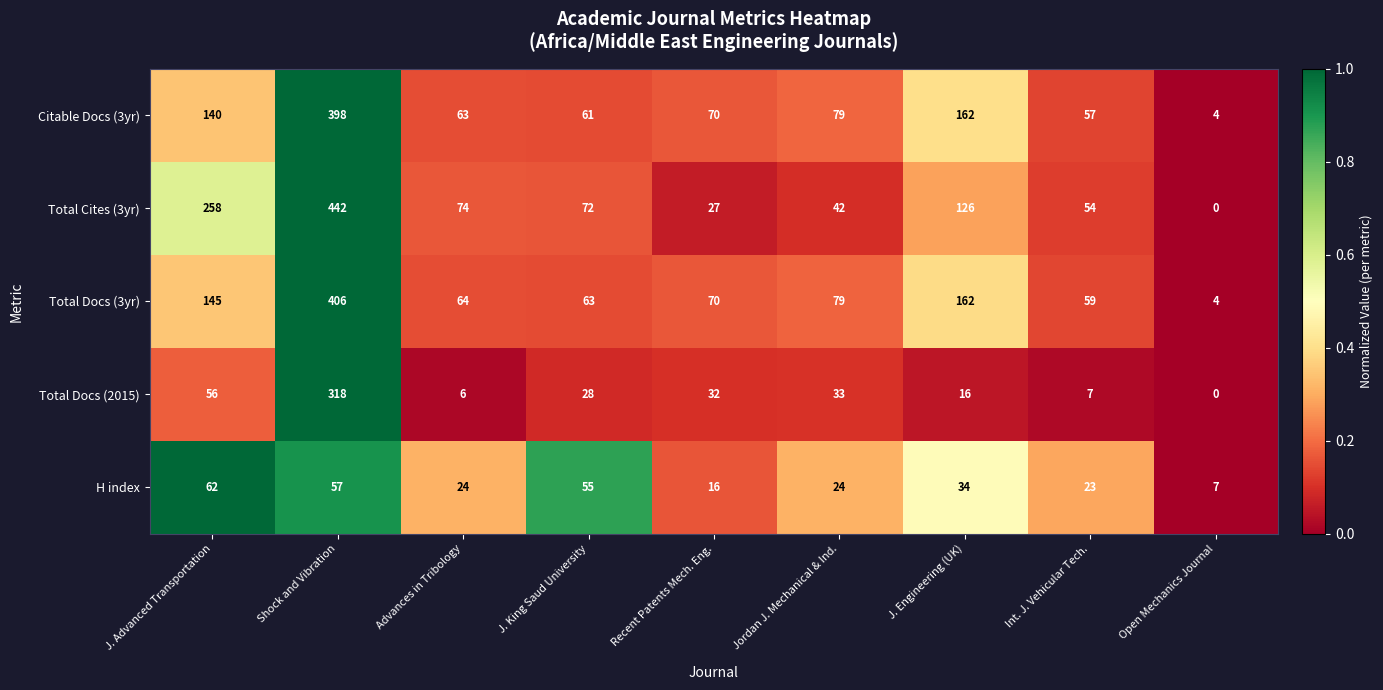

Which series has the widest spread of values?

Total Cites (3yr)